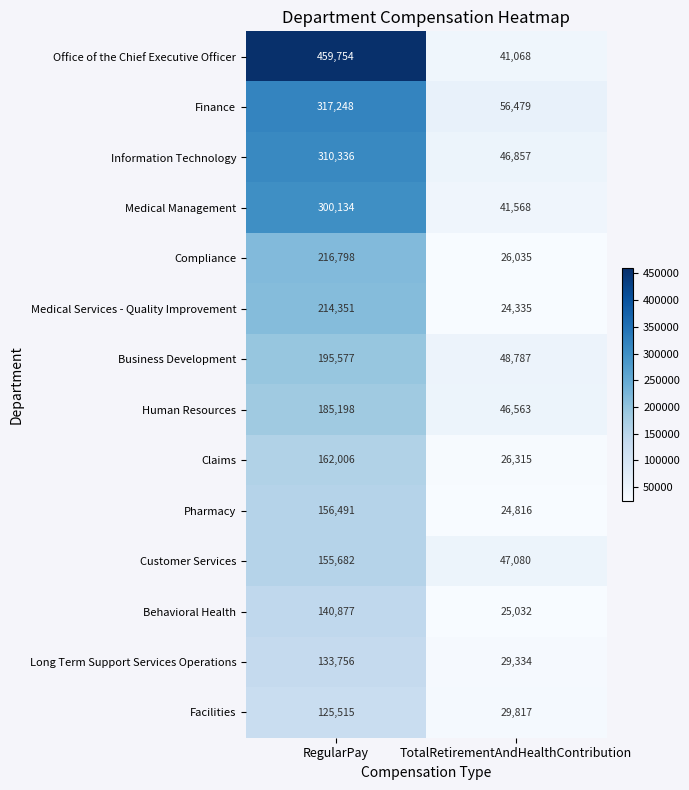

How many data points does each series have?

2